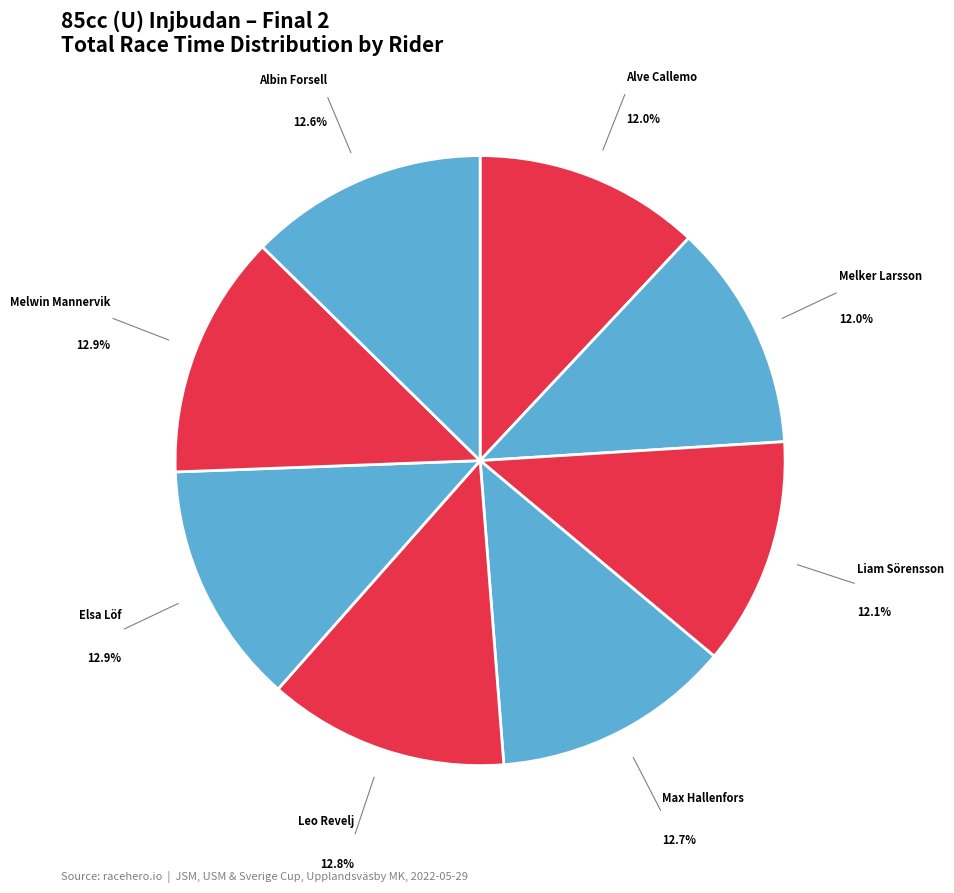

True or false: Albin Forsell accounts for 26% of the total.

False